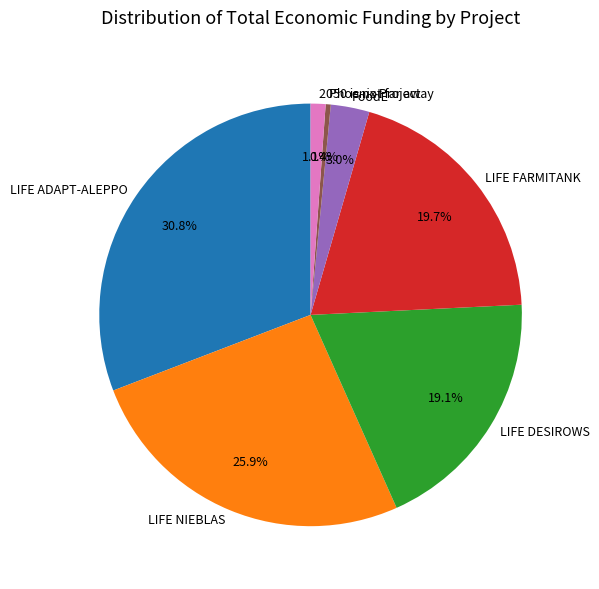

To the nearest percent, what is the average slice percentage?

14%